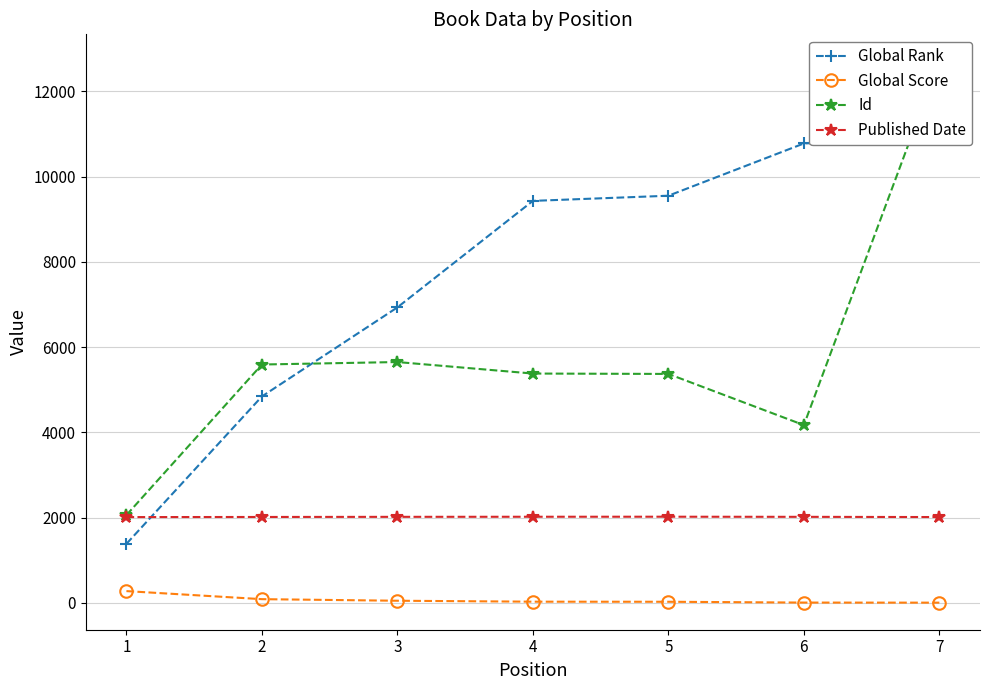

The Id series shows 8068 at 3. True or false?

False